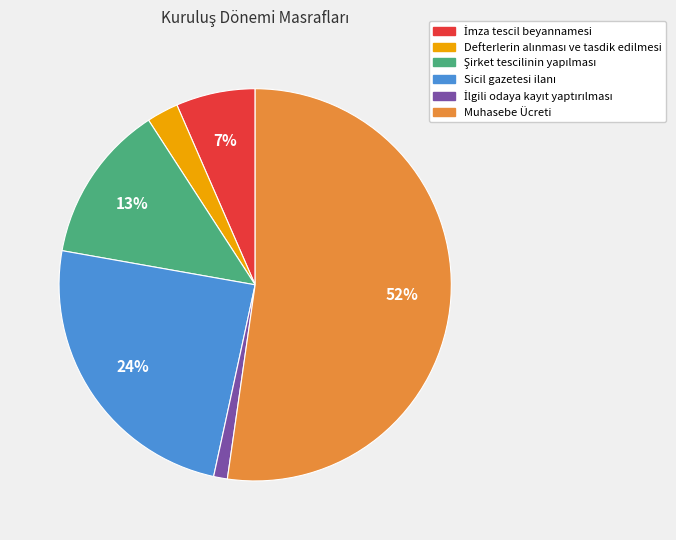

How many slices are in this pie chart?

6